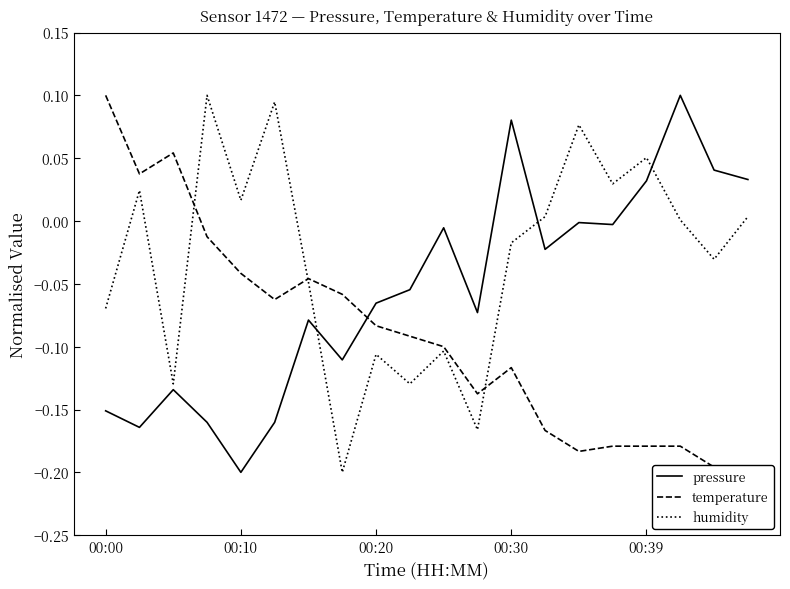

How many interior local valleys does the pressure series have?

6